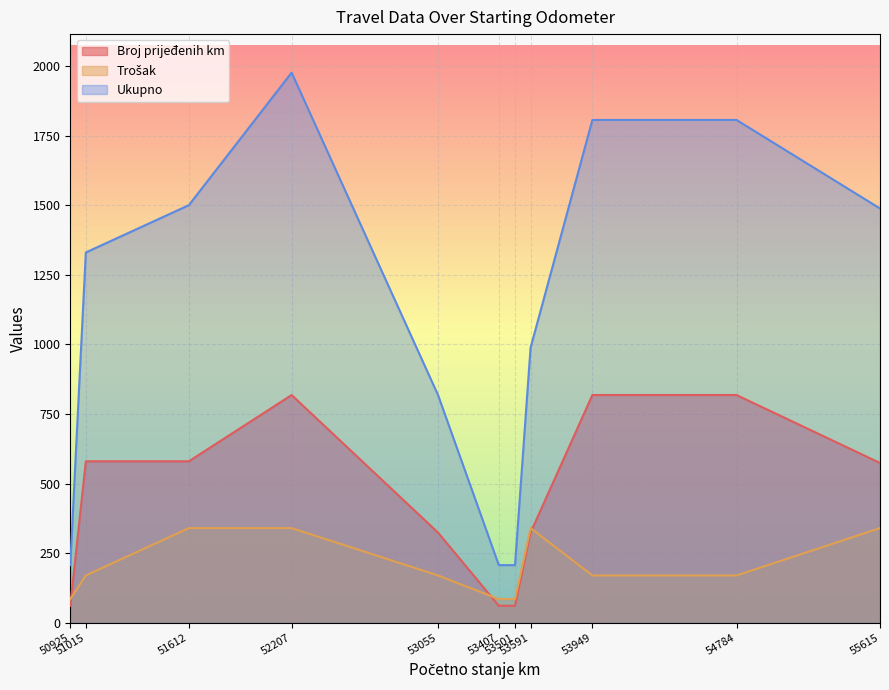

Reading left to right, transcribe all the data shown in this chart.

Broj prijeđenih km: 61	580	580	818	324	61	61	324	818	818	574
Trošak: 85	170	340	340	170	85	85	340	170	170	340
Ukupno: 207	1330	1500	1976	818	207	207	988	1806	1806	1488